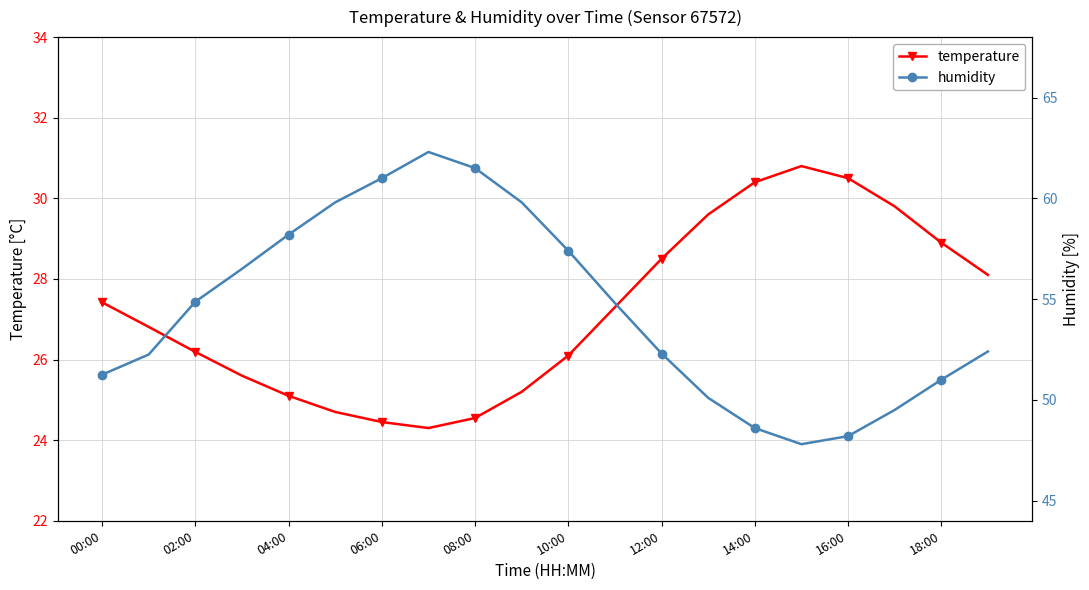

Where is the first local minimum for humidity?

15